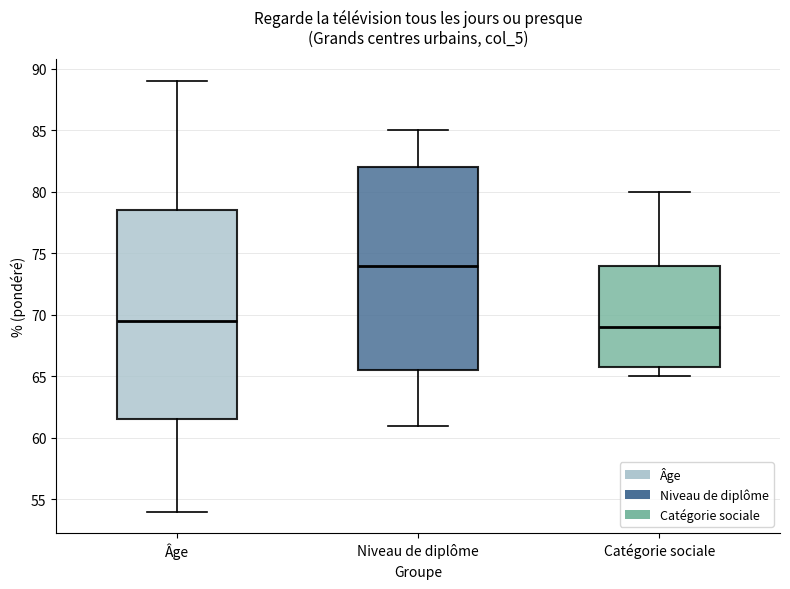

Which box has the highest median line?

Niveau de diplôme